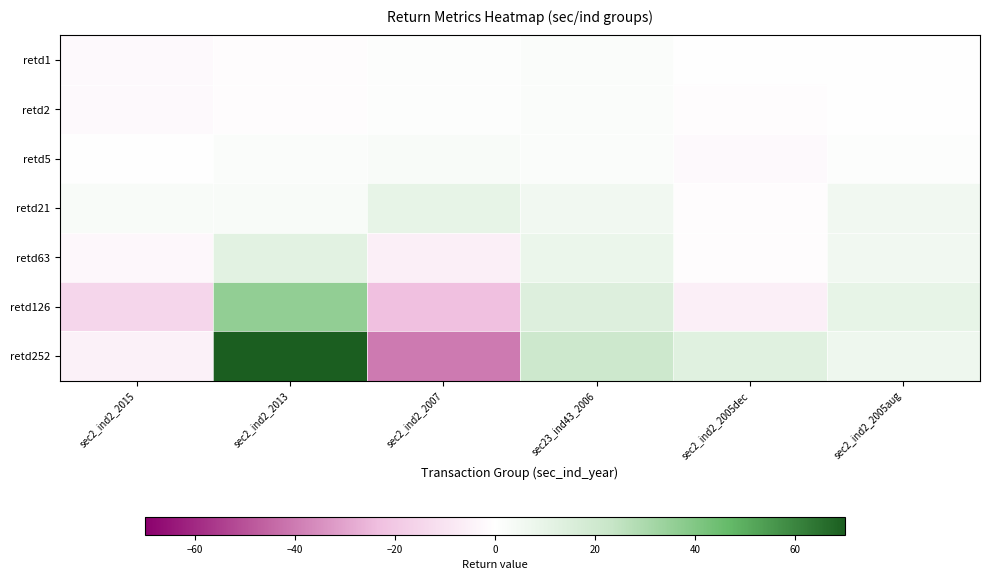

Which series has the largest range (max minus min)?

retd252